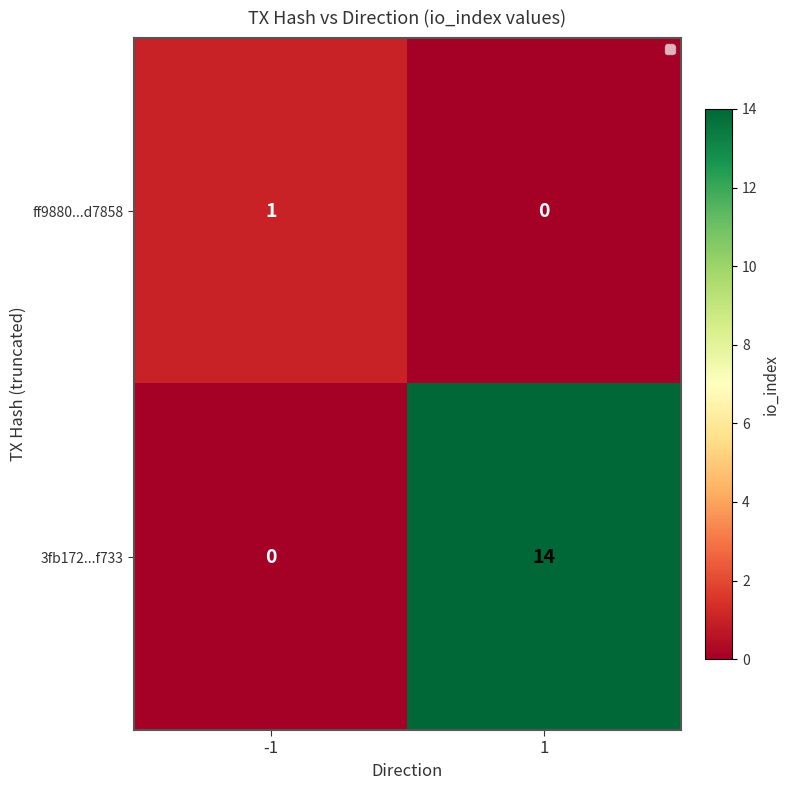

Which category has the highest value across all series?

1